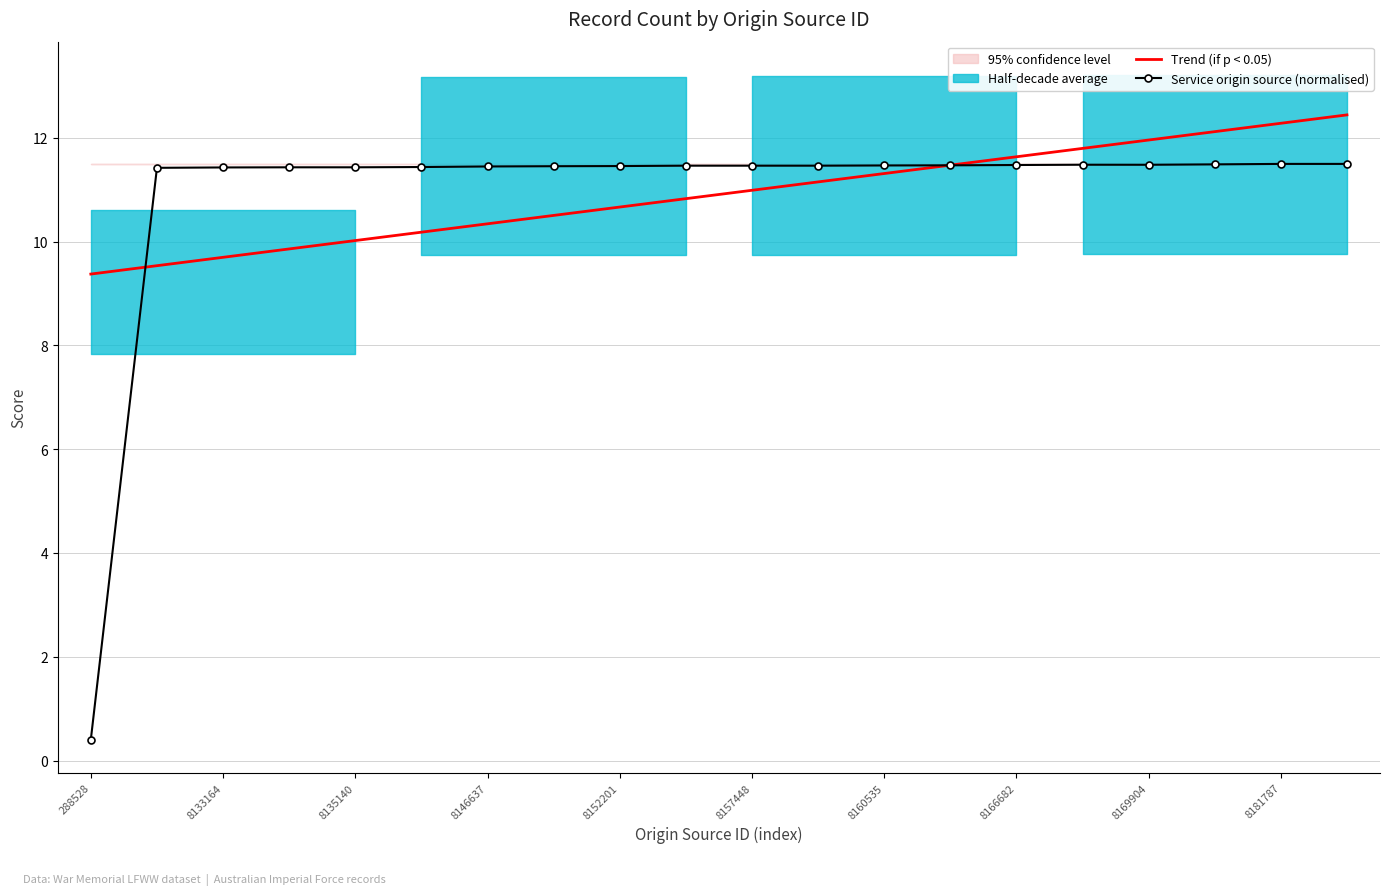

At which label is Service origin source (normalised) closest to 5?

288528